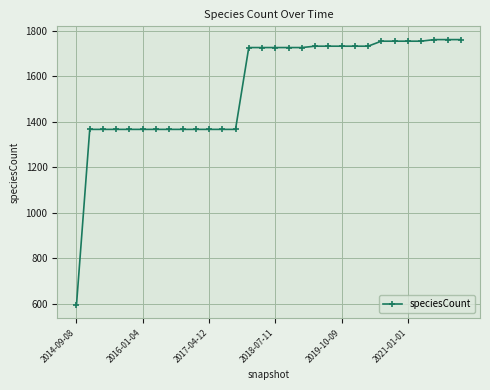

What is the smallest value displayed?

595